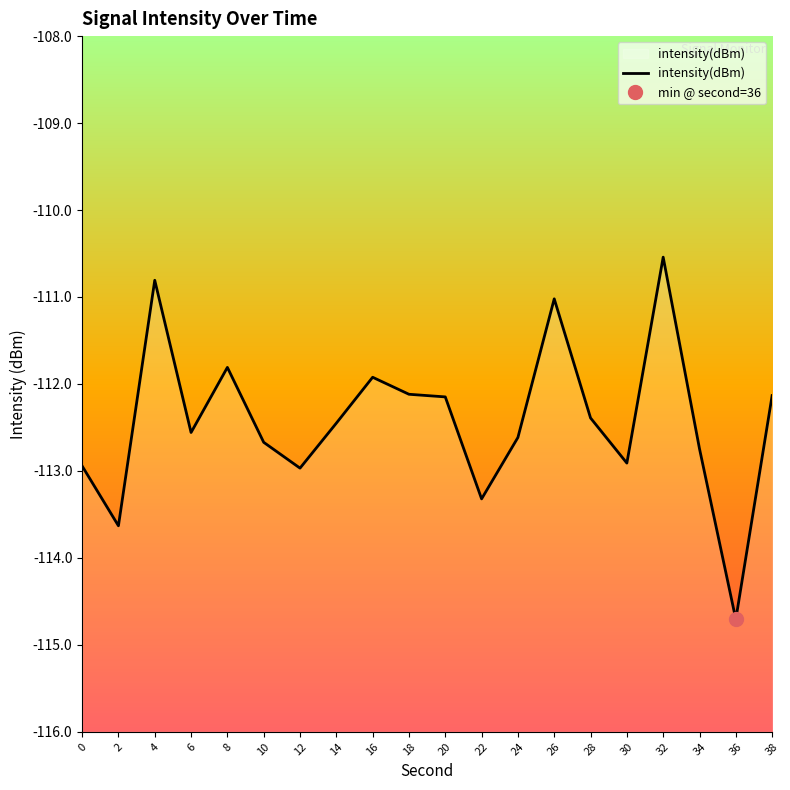

Which category has the highest value across all series?

32